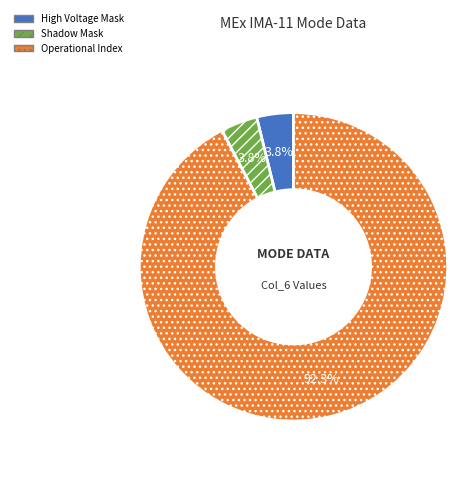

Between Shadow Mask and Operational Index, which is larger?

Operational Index